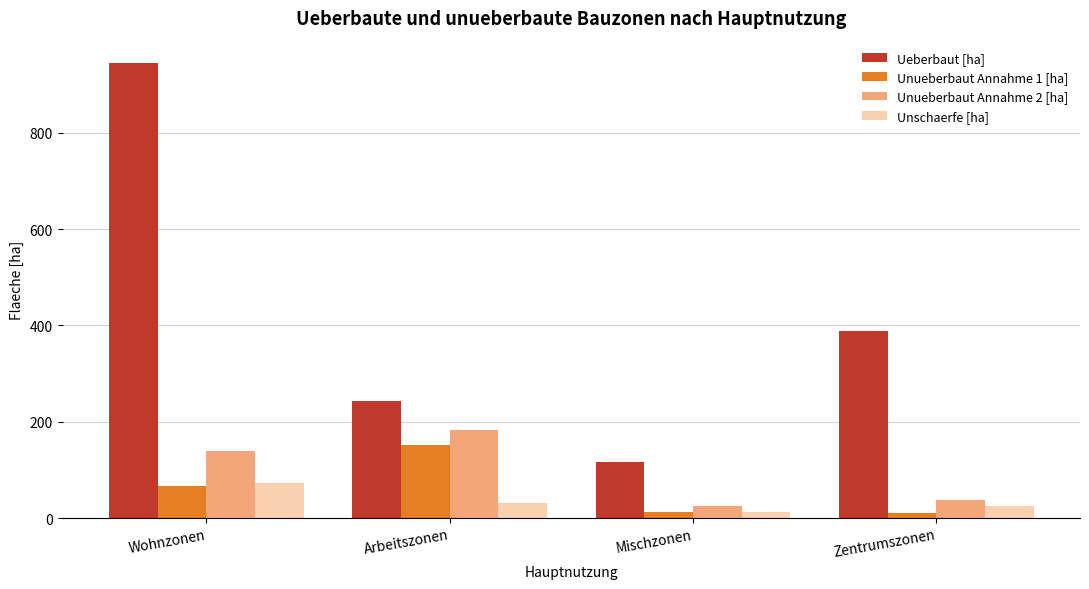

What is the minimum value for Unueberbaut Annahme 2 [ha]?

24.5